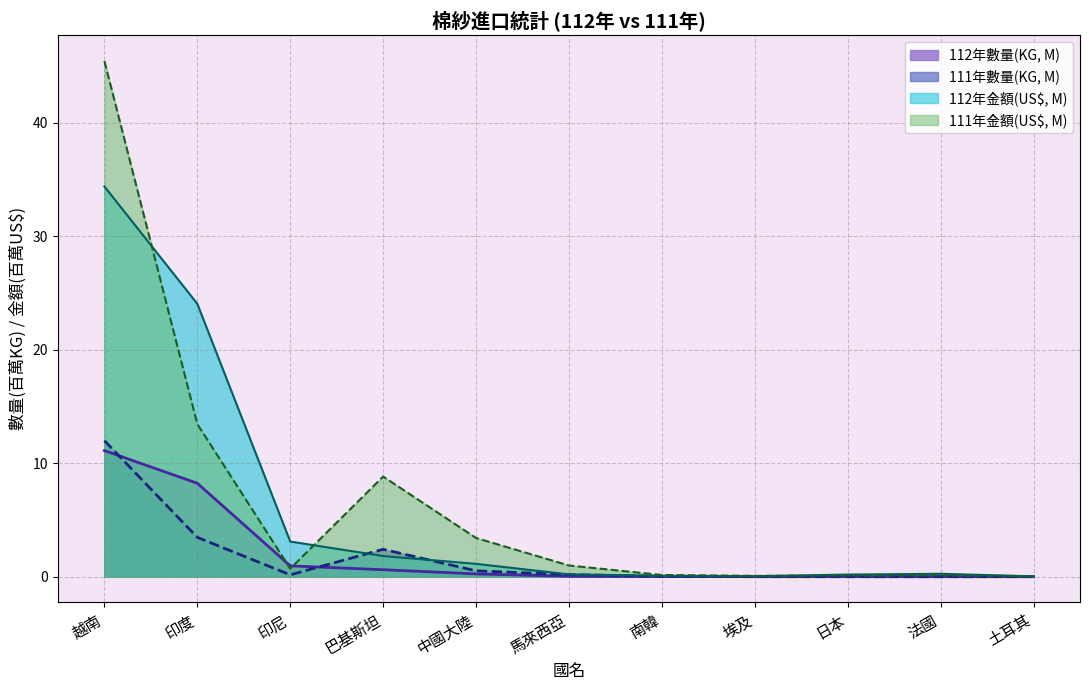

True or false: 111年金額(US$) has a value of 0.1 at 埃及.

False